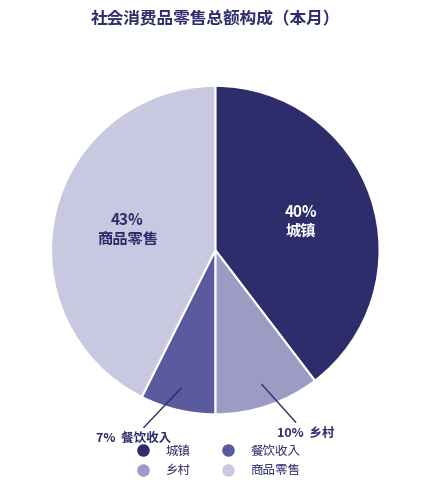

To the nearest percent, what percentage of the pie is 餐饮收入?

7%